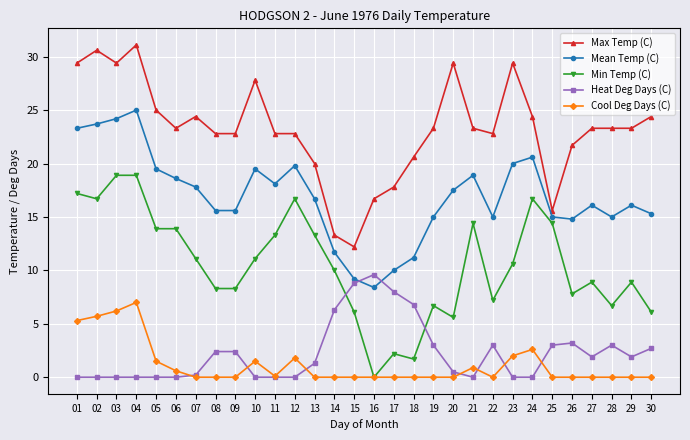

Where does the Mean Temp (C) series first go above 16?

01